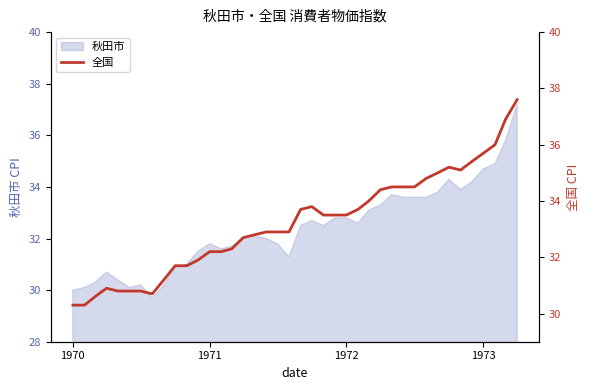

What is the lowest value of the 秋田市 series?

29.7